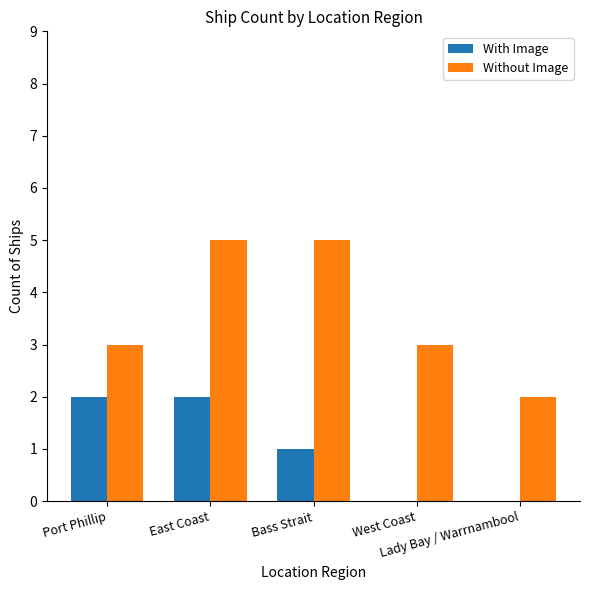

Is the value of Without Image at West Coast greater than the value of With Image at West Coast?

Yes